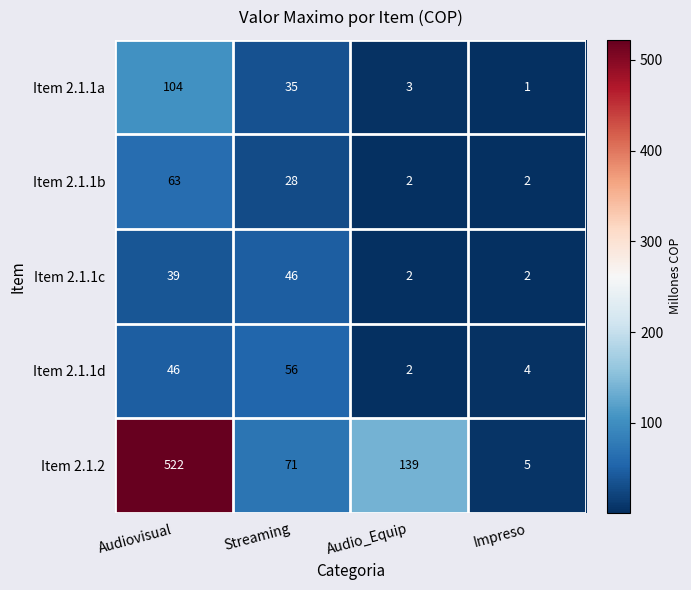

Count the number of categories in the chart.

4